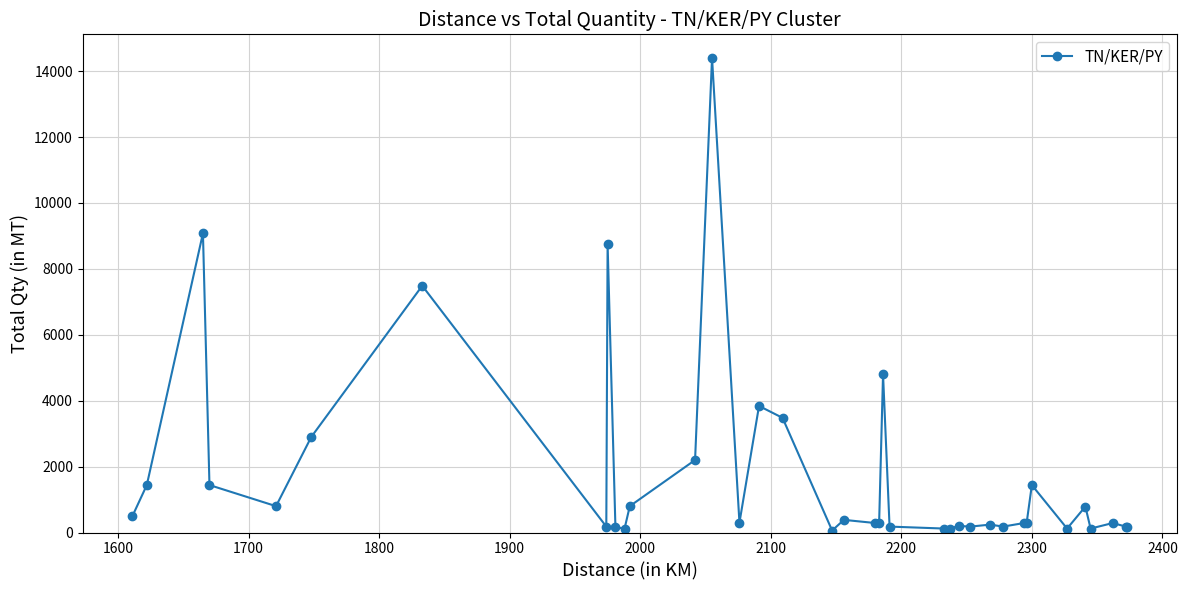

What is the maximum value shown in the chart?

14400